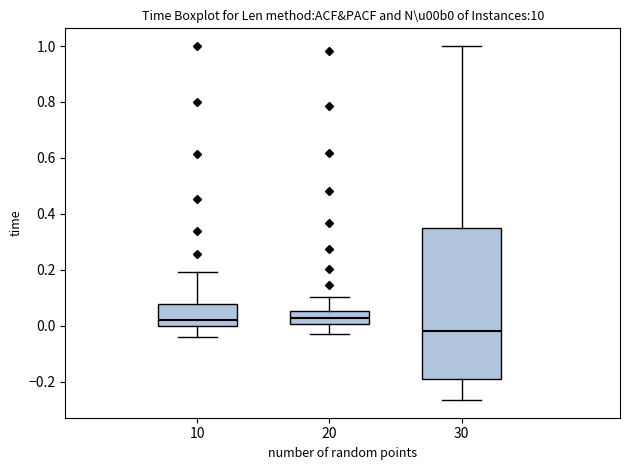

Where does the lower whisker of the box at x = 20 end on the y-axis? The values are not printed on the chart, so give them approximately, as read against the axis.

-0.02